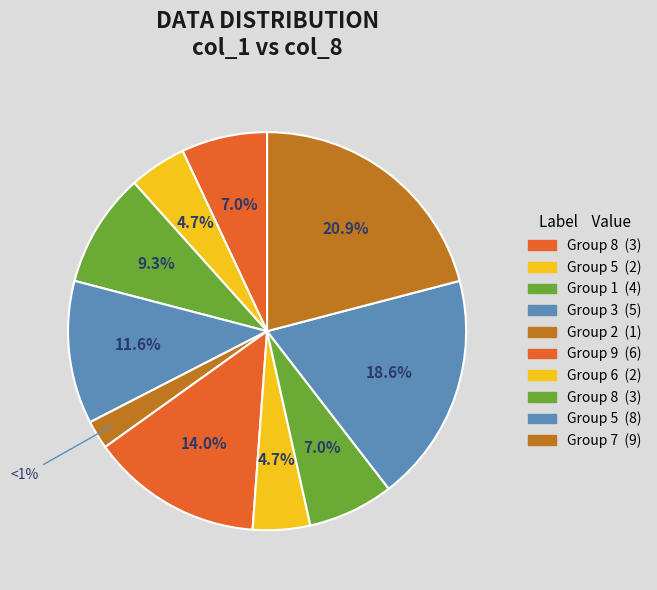

To the nearest percent, what is the average slice percentage?

10%